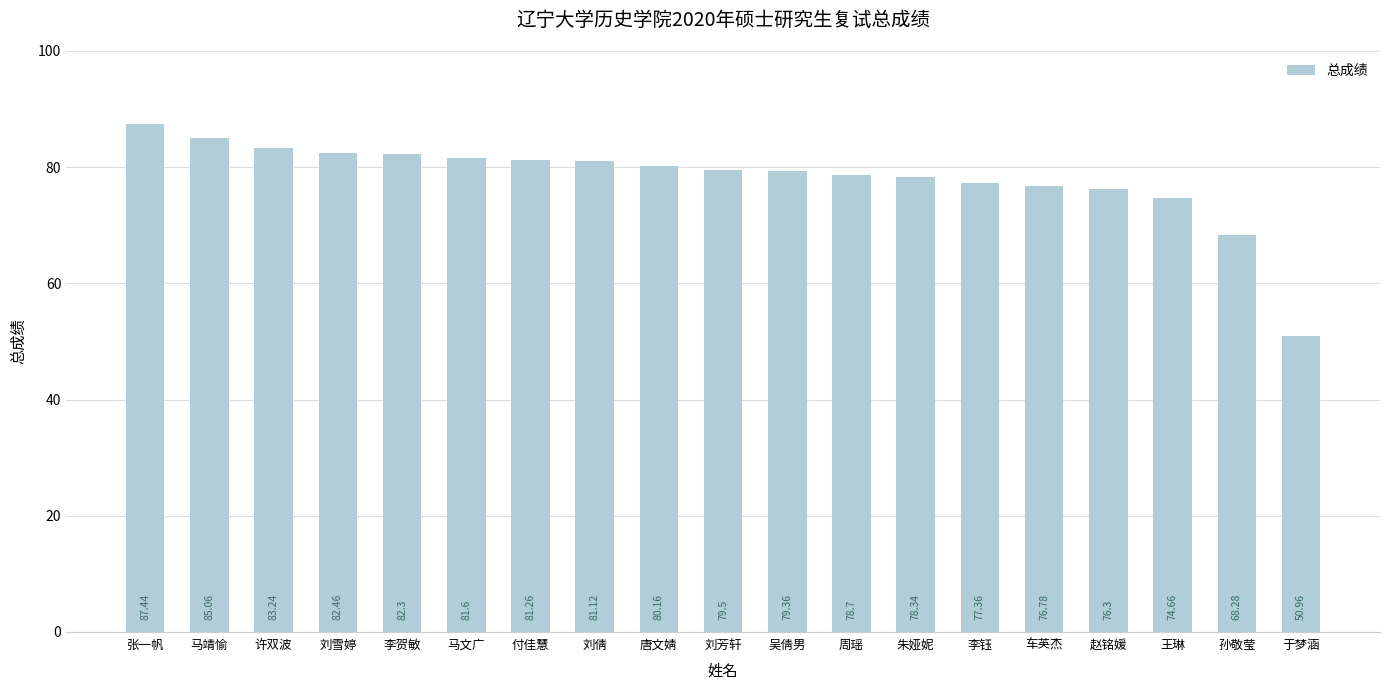

Reading left to right, what are all the values shown in this chart?

87.4	85.1	83.2	82.5	82.3	81.6	81.3	81.1	80.2	79.5	79.4	78.7	78.3	77.4	76.8	76.3	74.7	68.3	51.0